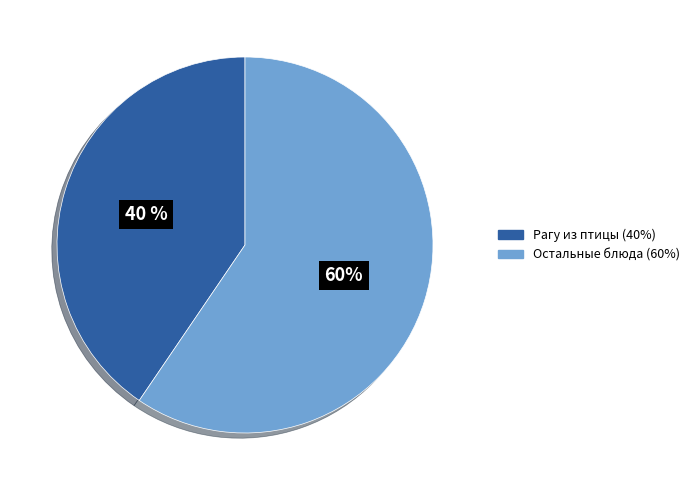

To the nearest percent, what is the average slice percentage?

50%